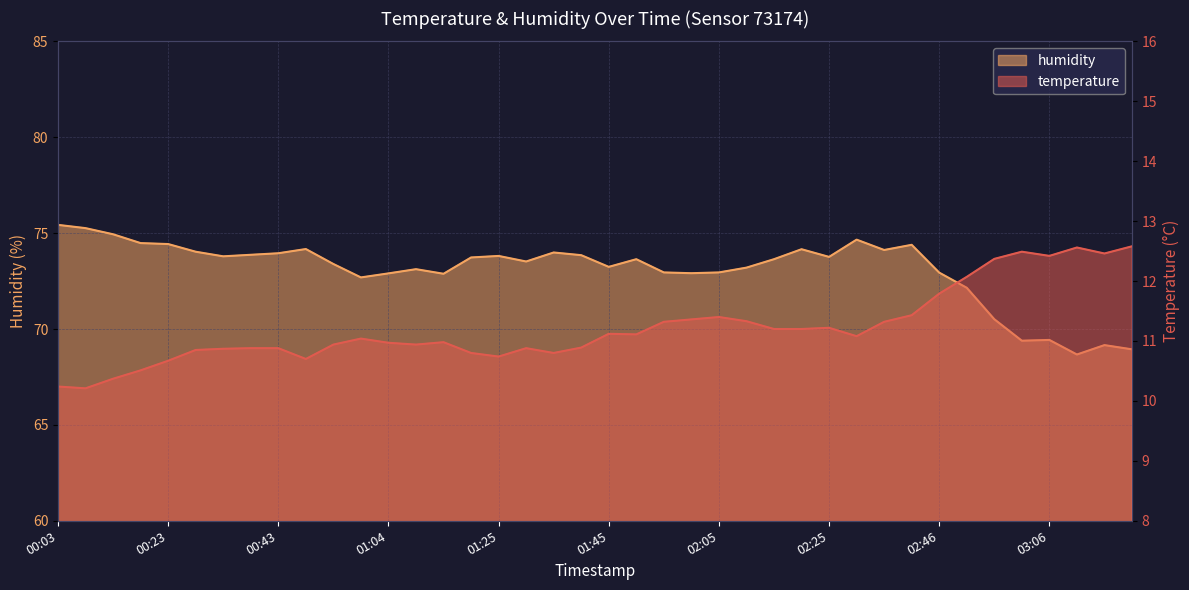

Rank the categories by temperature value from highest to lowest.

03:21, 03:11, 03:01, 03:16, 03:06, 02:56, 02:51, 02:46, 02:41, 02:05, 02:00, 02:10, 01:55, 02:36, 02:25, 02:15, 02:20, 01:45, 01:50, 02:30, 00:59, 01:14, 01:04, 00:54, 01:09, 01:40, 00:38, 00:43, 01:30, 00:33, 00:28, 01:20, 01:35, 01:25, 00:48, 00:23, 00:18, 00:13, 00:03, 00:08